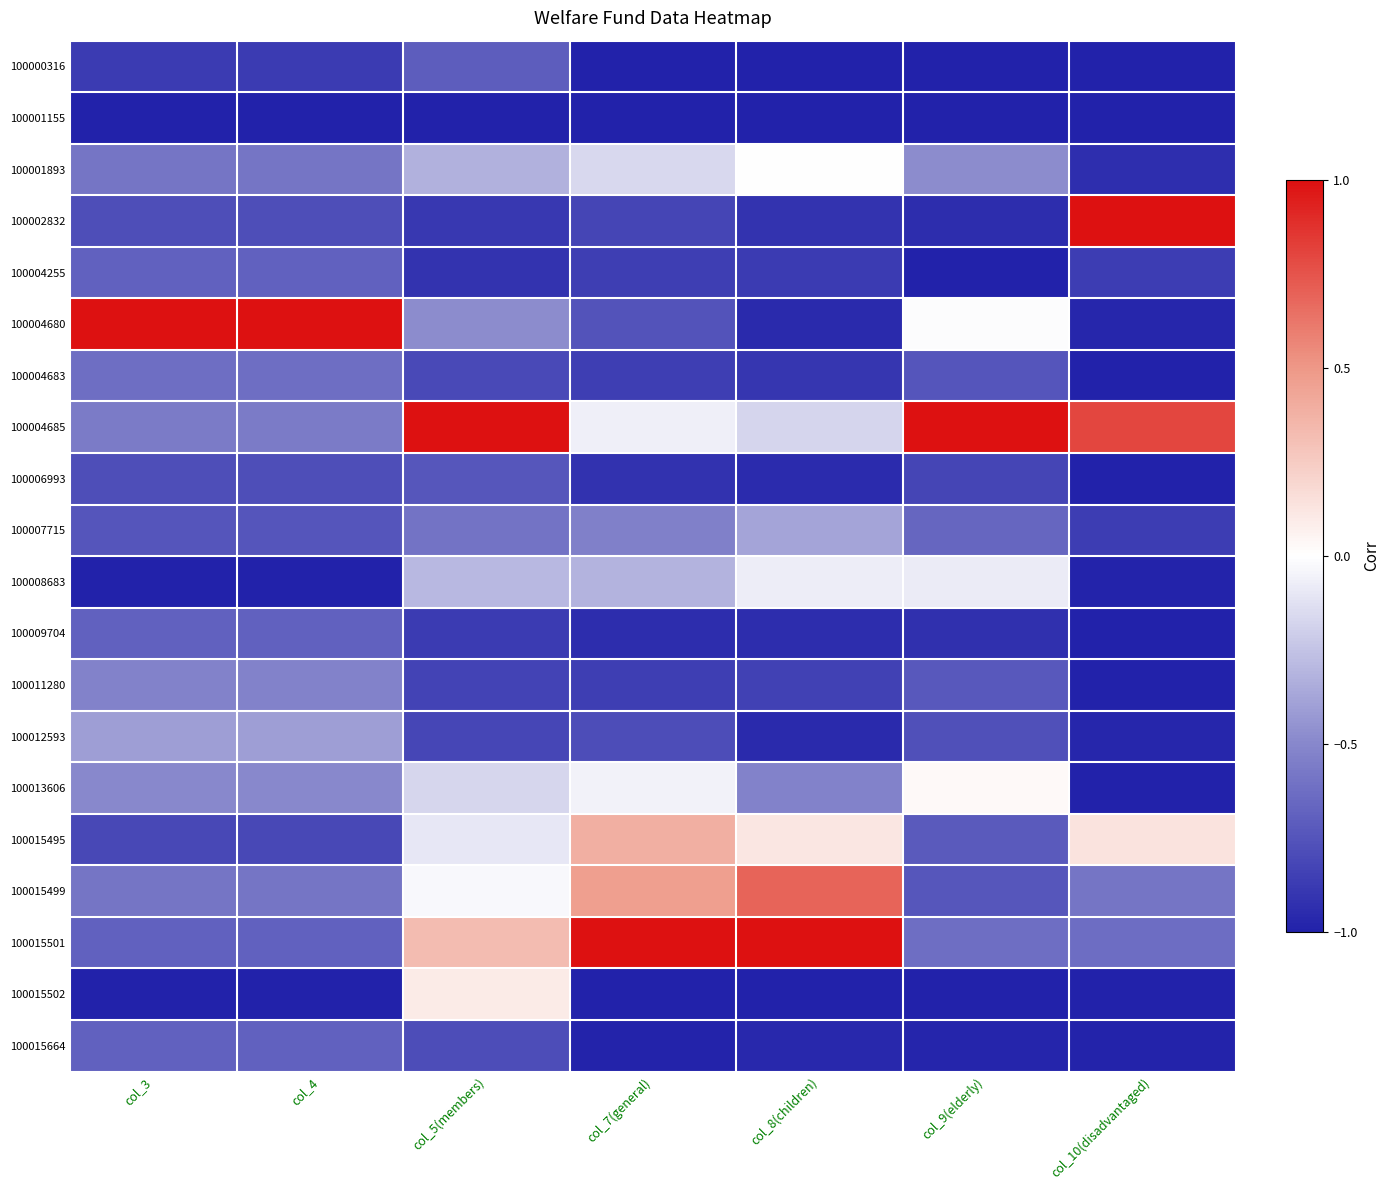

Count the number of categories in the chart.

7